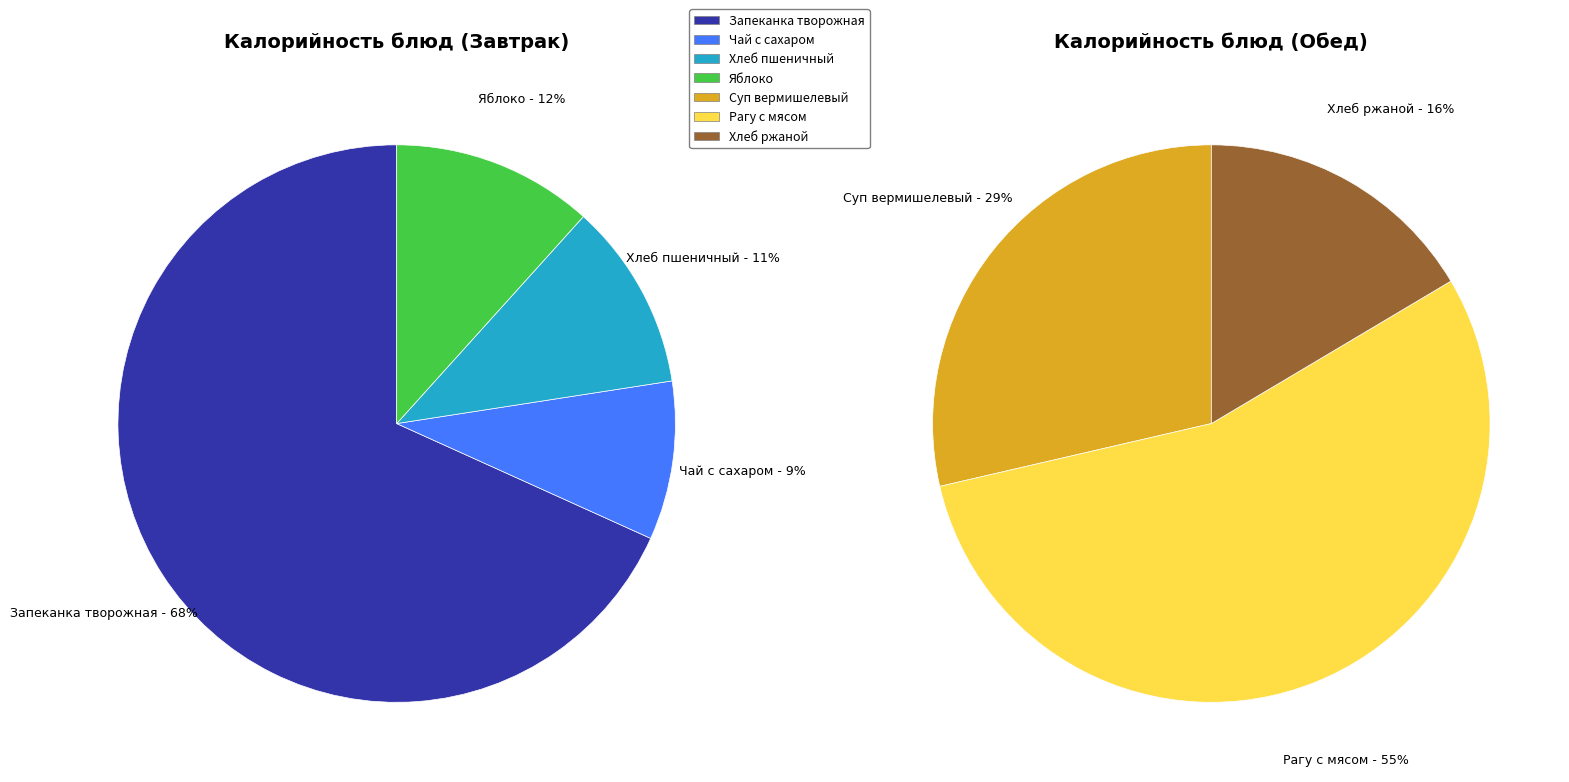

What percentage is NOT represented by ржаной?

92.3%